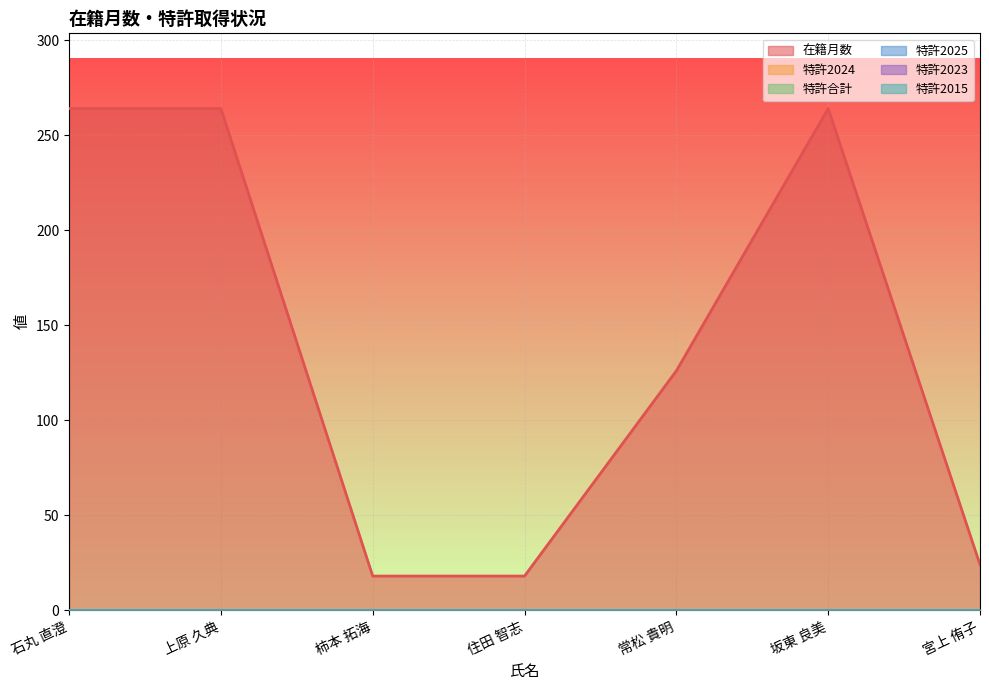

What position from the left is 住田 智志?

4